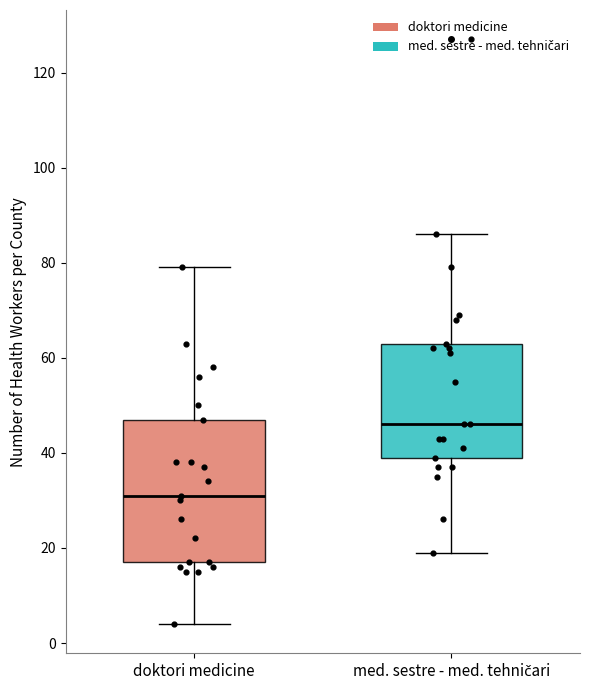

Which box's median line is the highest?

med. sestre - med. tehničari